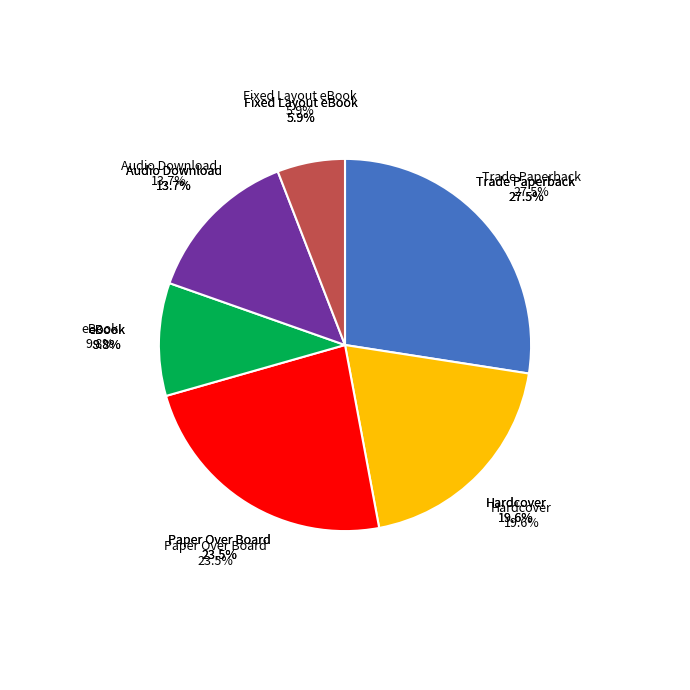

The Hardcover slice represents 34% of the pie. True or false?

False